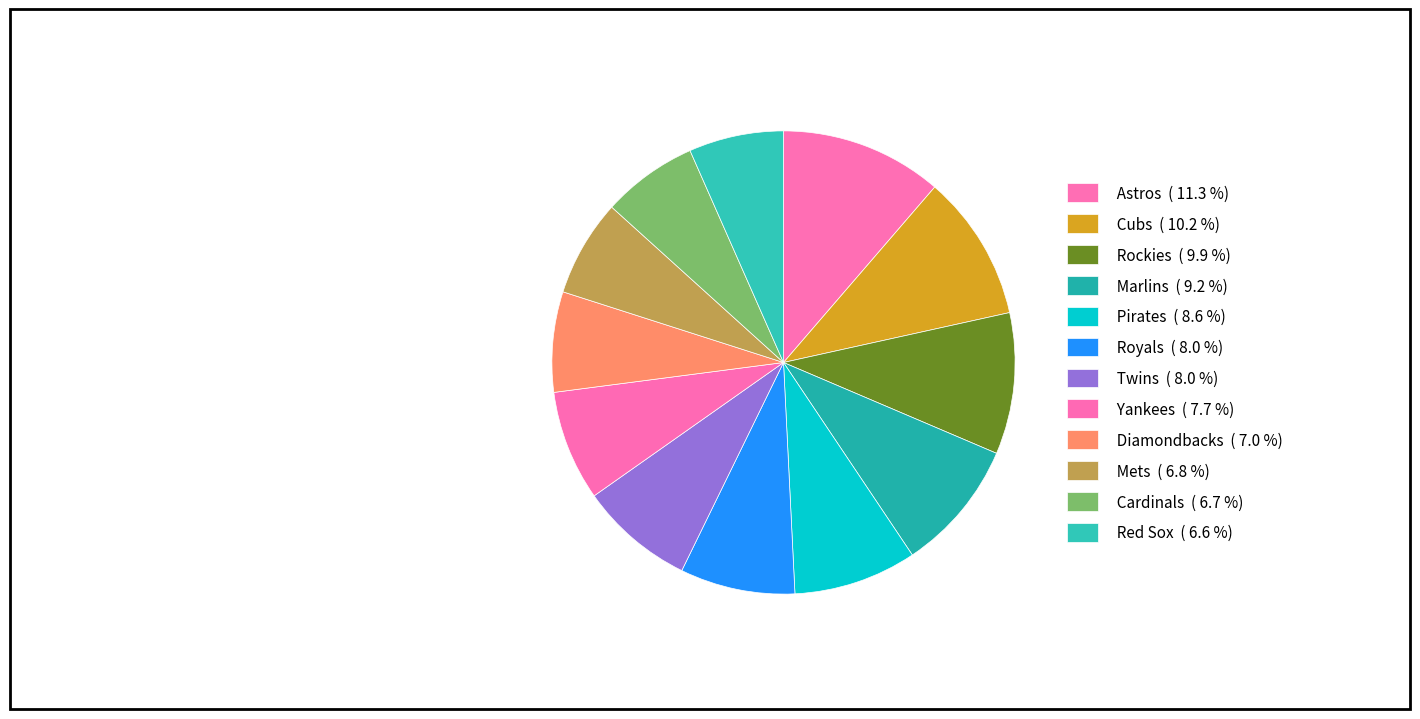

How many slices are in this pie chart?

12